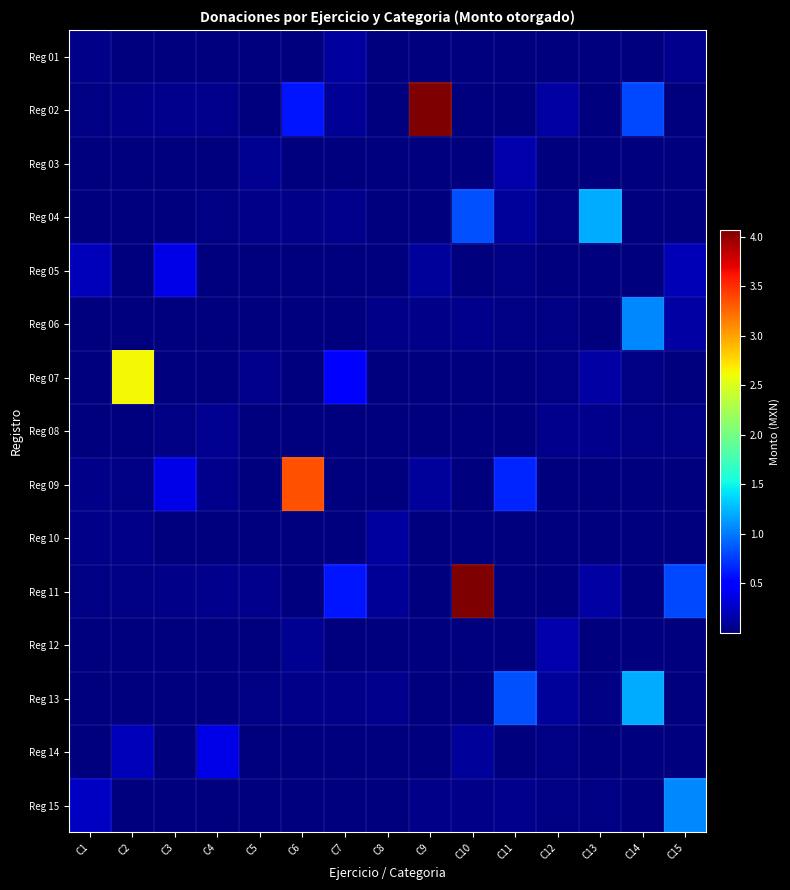

At which category is the sum across all series the highest?

C10